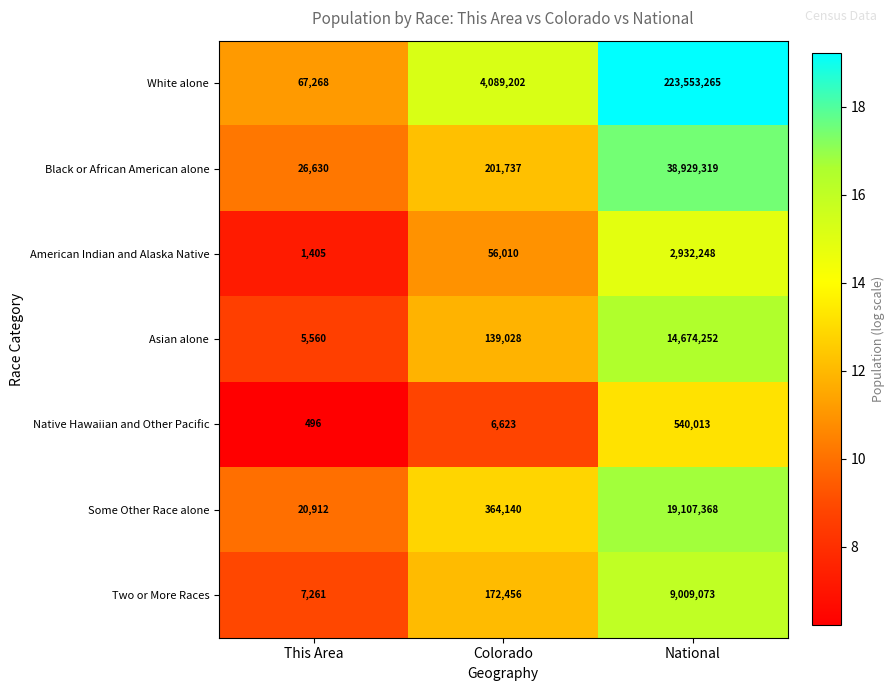

At which category is the sum across all series the highest?

National